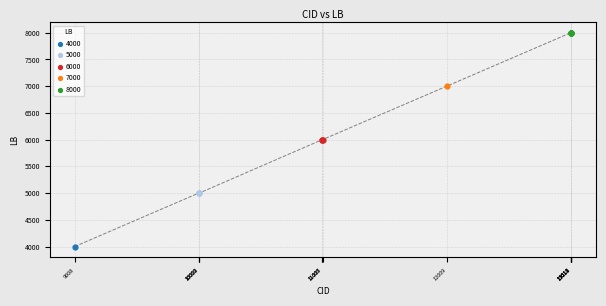

What are all the series names shown in the legend?

4000, 5000, 6000, 7000, 8000